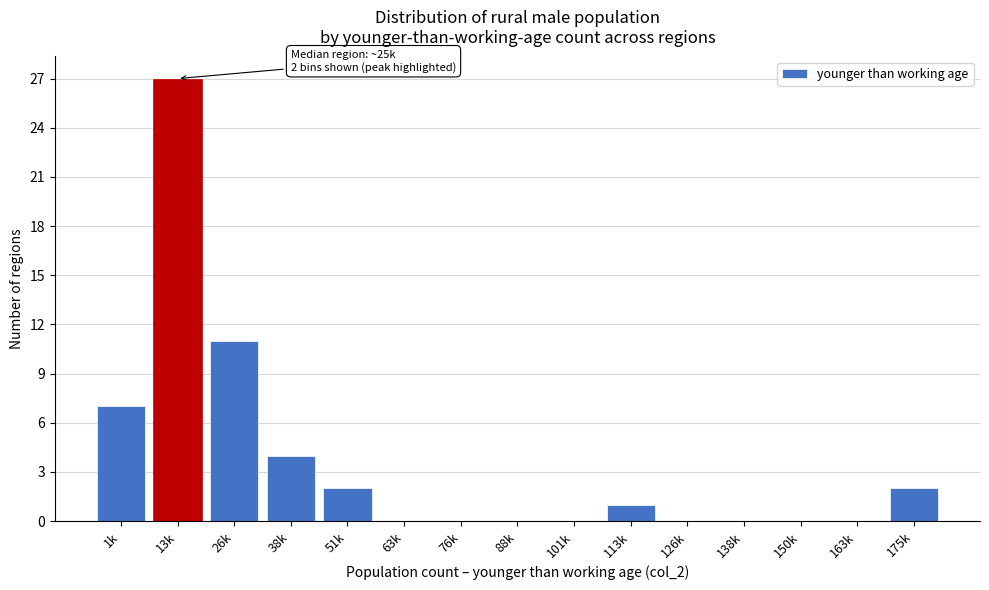

Reading right to left, transcribe all the data shown in this chart.

175k=2	163k=0	150k=0	138k=0	126k=0	113k=1	101k=0	88k=0	76k=0	63k=0	51k=2	38k=4	26k=11	13k=27	1k=7